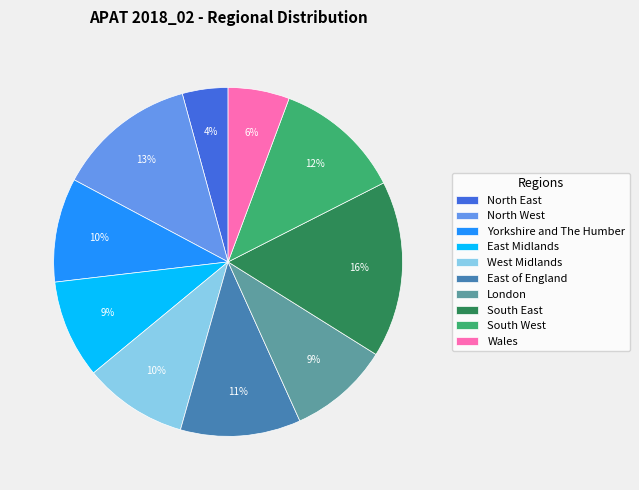

What percentage is the South East slice, to the nearest percent?

16%